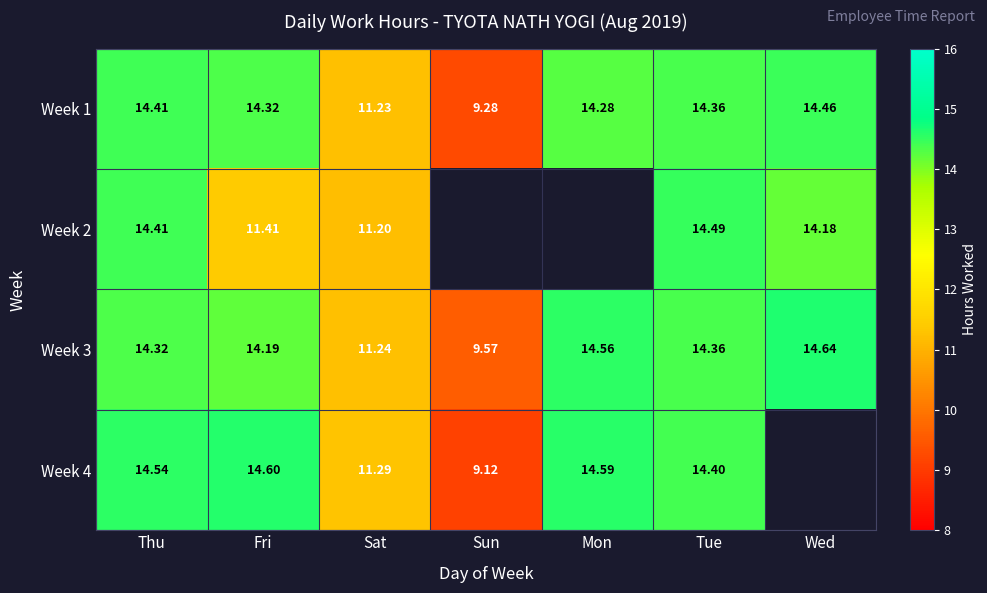

At which label does Week 1 reach its peak?

Wed